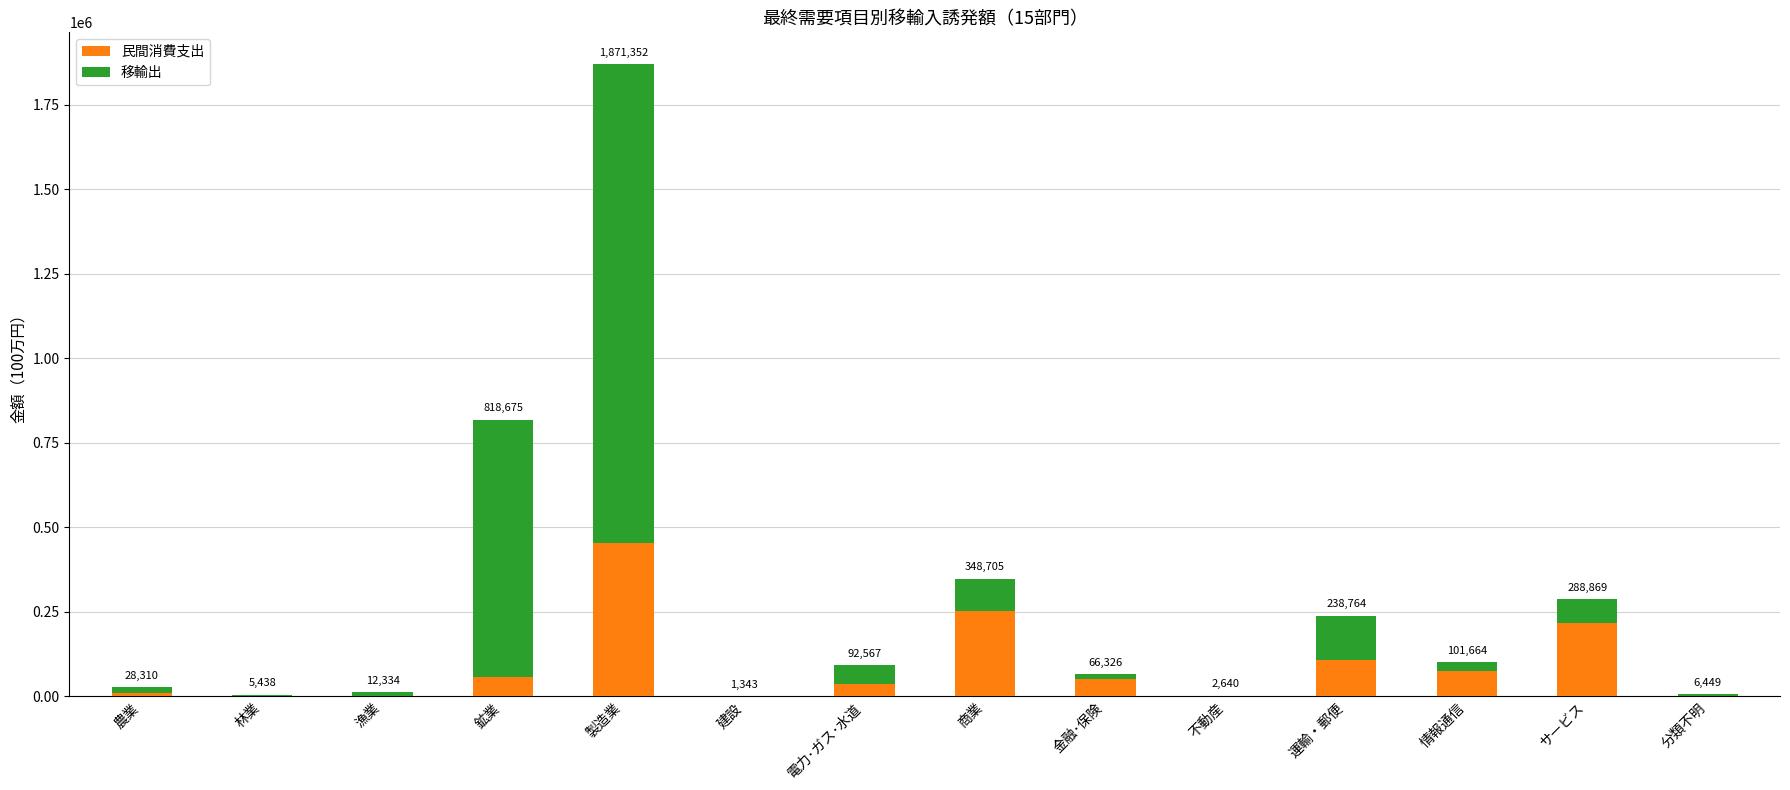

What are all the series names shown in the legend?

民間消費支出, 移輸出